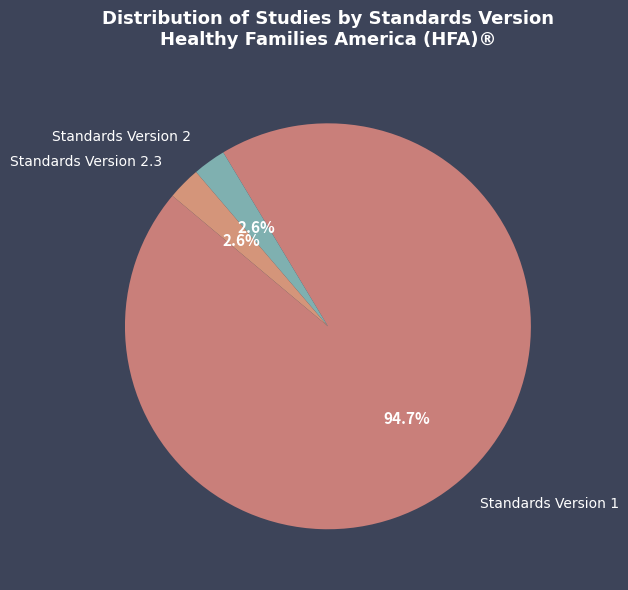

Do Standards Version 1 and Standards Version 2.3 together represent more than half of the pie?

Yes